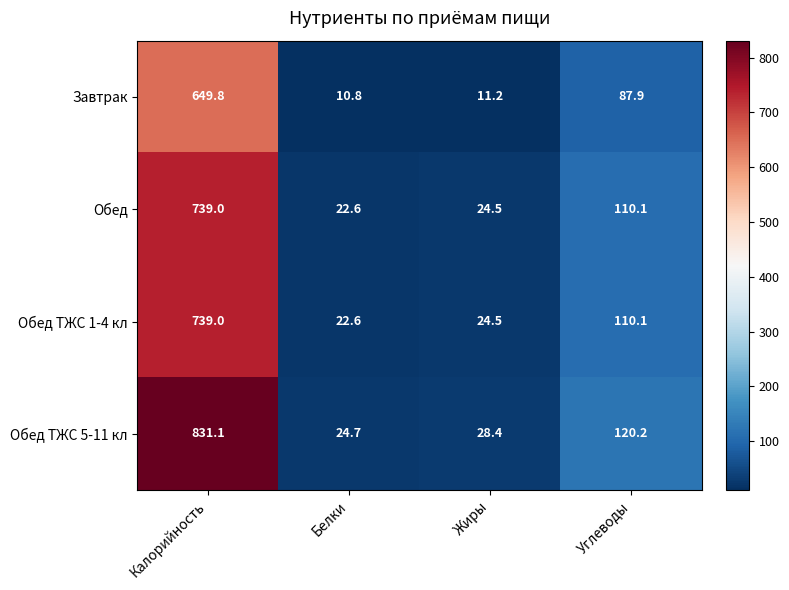

What is the maximum value shown in the chart?

831.1